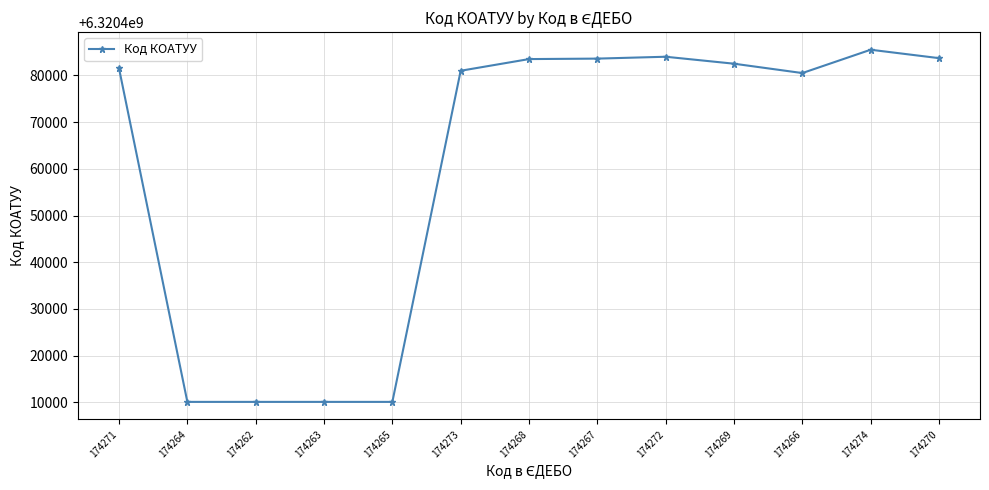

What is the value of the 6th point from the left?

6320481001